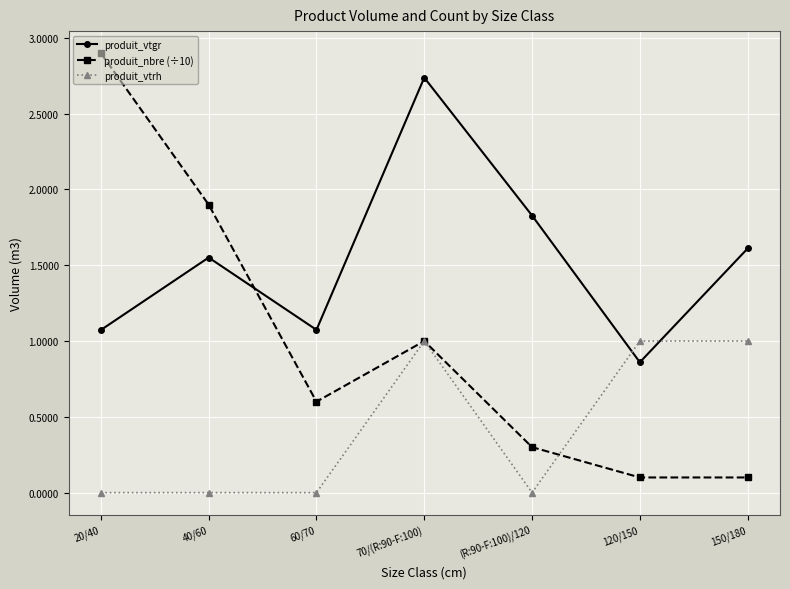

Rank the series by their average value, from lowest to highest.

produit_vtrh, produit_nbre (÷10), produit_vtgr